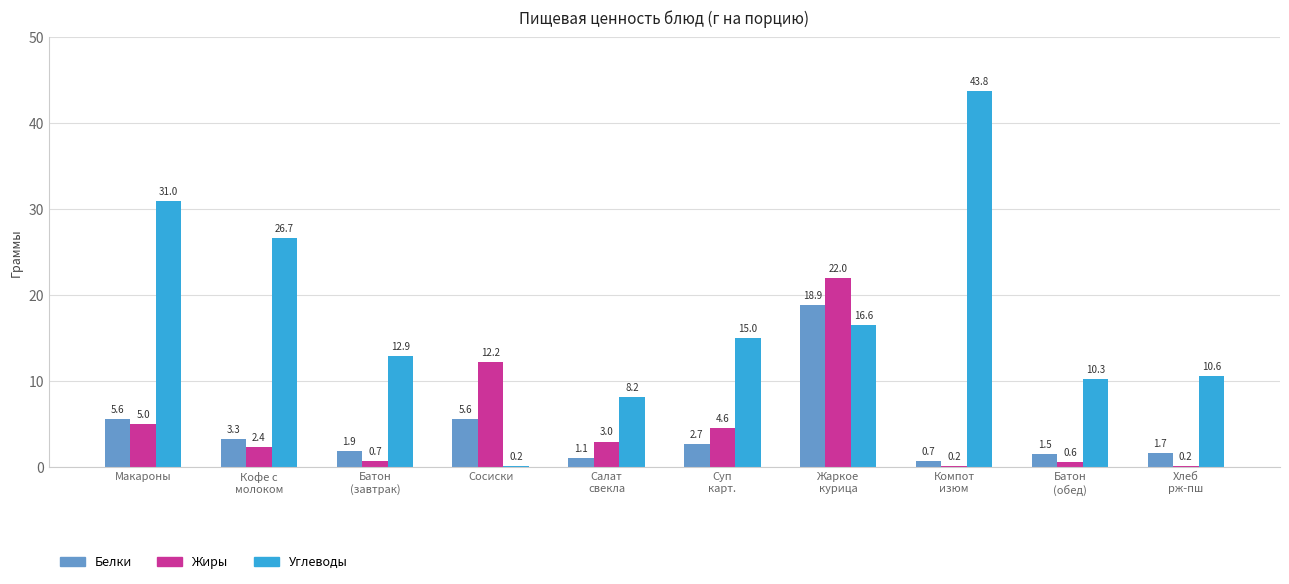

Where is Жиры nearest to the value 11?

Сосиски